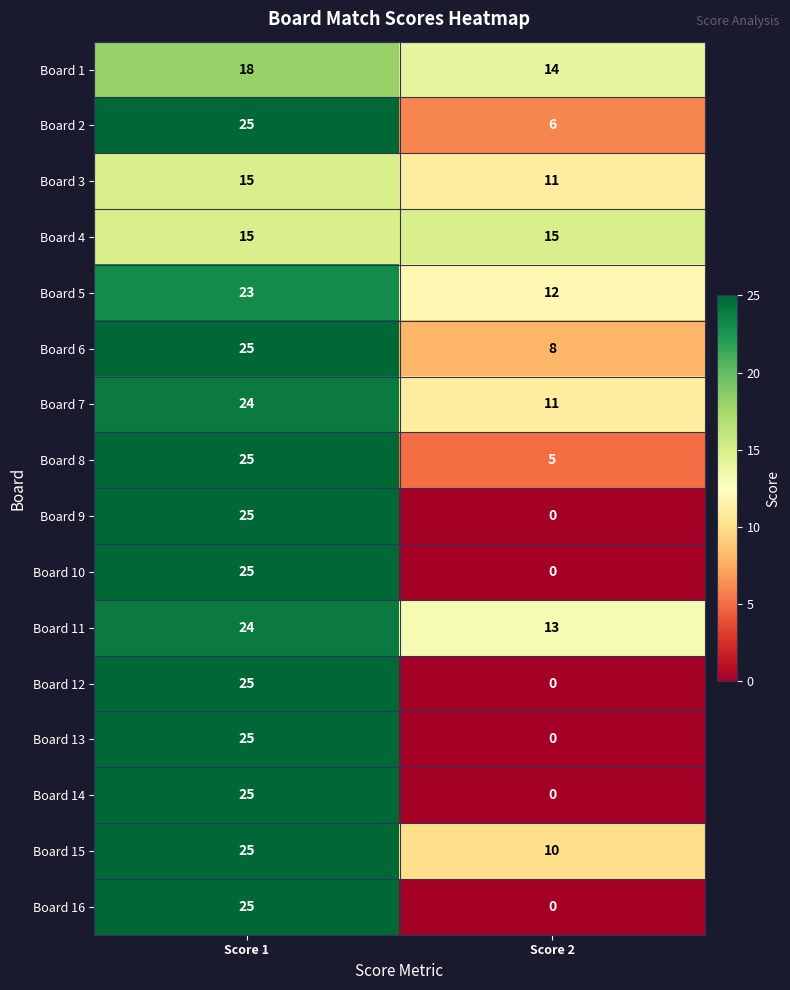

What is the spread (max minus min) of values at Score 1?

10